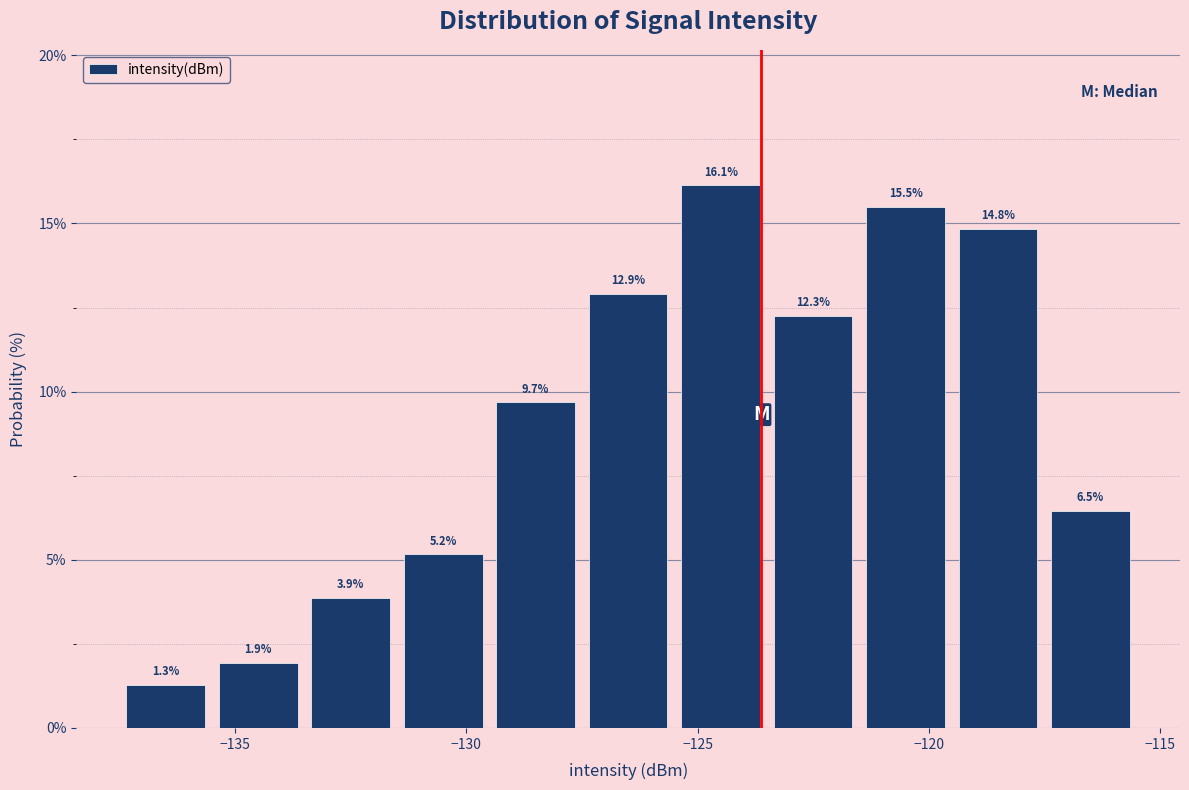

Reading left to right, list every bar in this chart as the range it spans on the x-axis followed by its height.

-137.5 to -135.5: 1.3
-135.5 to -133.5: 1.9
-133.5 to -131.5: 3.9
-131.5 to -129.5: 5.2
-129.5 to -127.5: 9.7
-127.5 to -125.5: 12.9
-125.5 to -123.5: 16.1
-123.5 to -121.5: 12.3
-121.5 to -119.5: 15.5
-119.5 to -117.5: 14.8
-117.5 to -115.5: 6.5